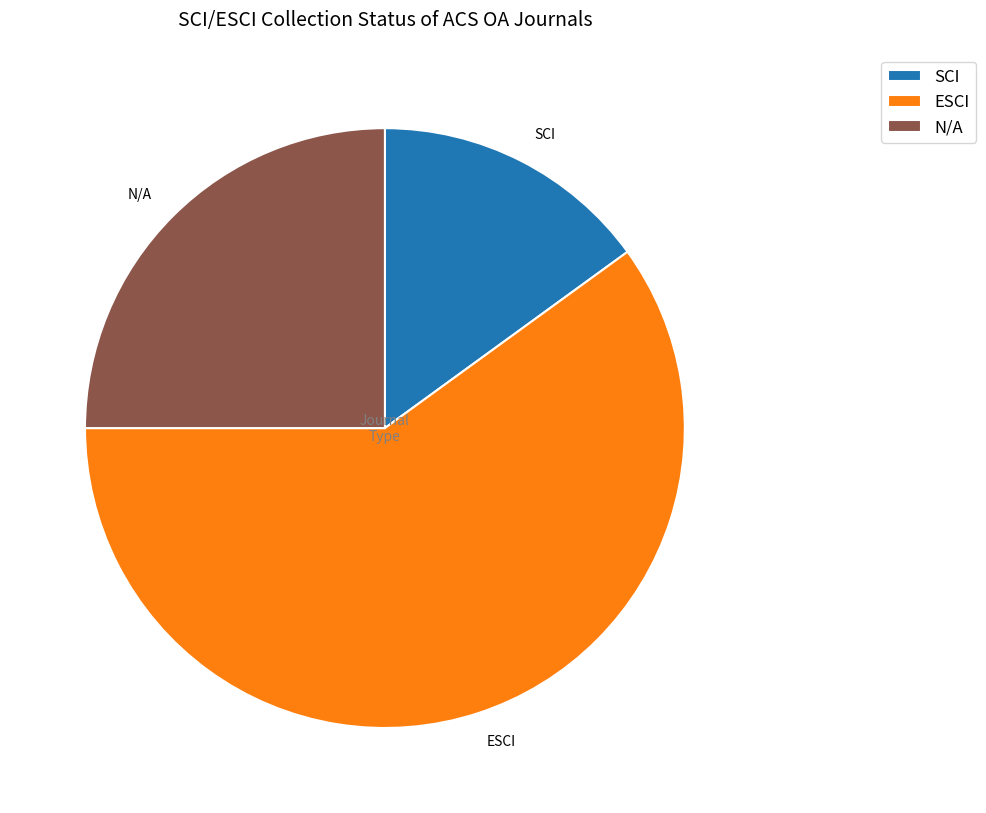

Is it true that ESCI is 54% of the pie?

False